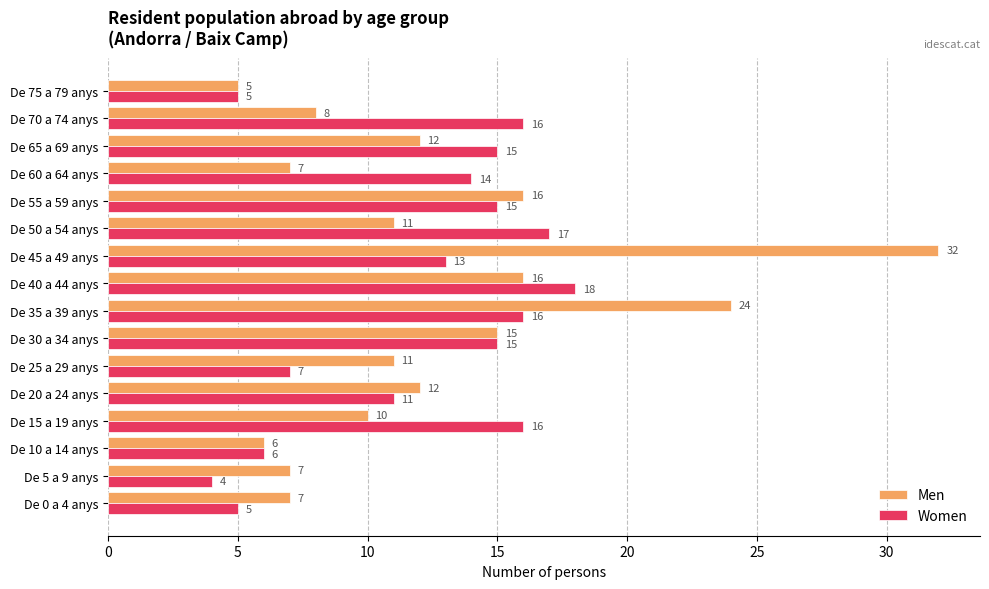

Between De 10 a 14 anys and De 15 a 19 anys, which series saw the biggest shift?

Women